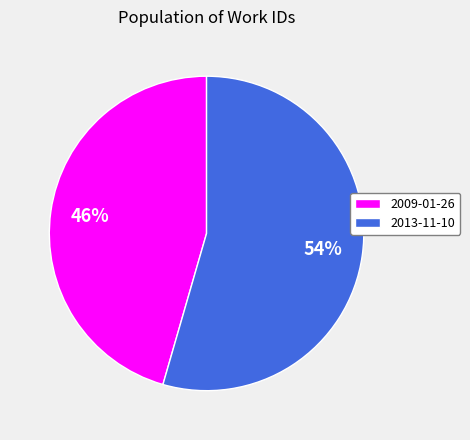

Is it true that 2013-11-10 is 54% of the pie?

True